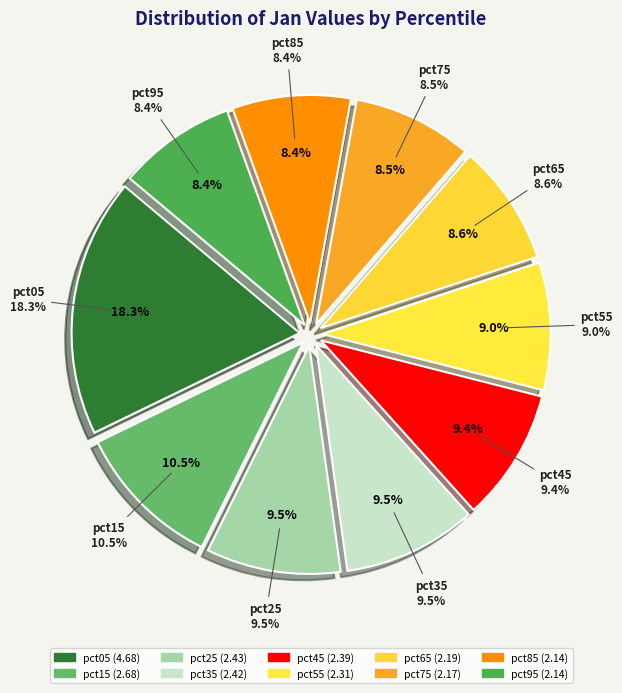

The pct45 slice represents 9% of the pie. True or false?

True